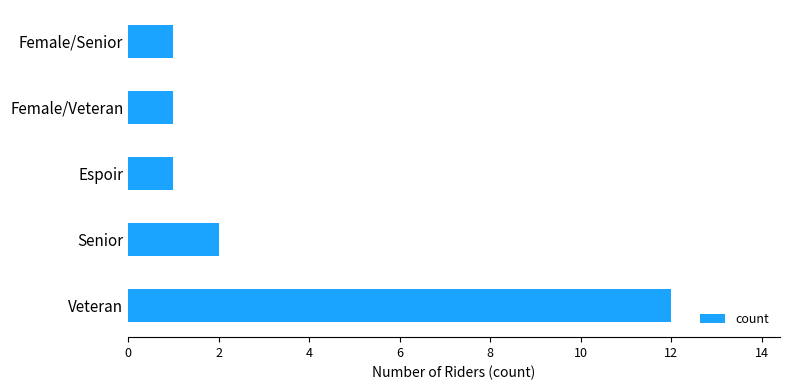

How many bars are there in total?

5